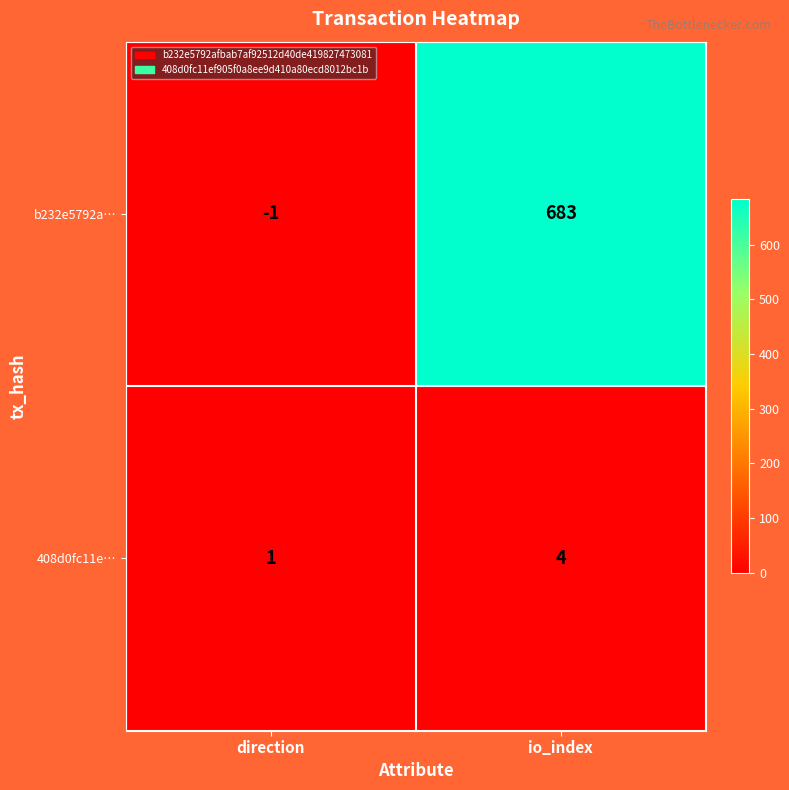

Reading left to right, list all the values displayed in this chart.

b232e5792a…: direction=-1	io_index=683
408d0fc11e…: direction=1	io_index=4